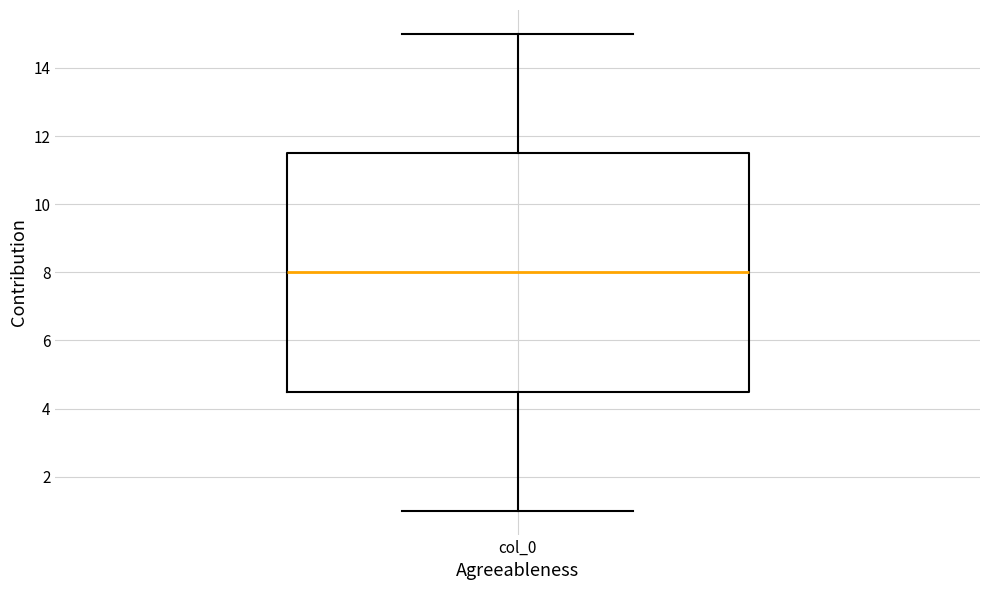

Transcribe this box plot: give where the median line is, the range the box spans, and where the two whiskers end, as read against the y-axis. The values are not printed on the chart, so give them approximately, as read against the axis.

median 8.0, box 4.6 to 11.6, whiskers 1.0 to 15.0